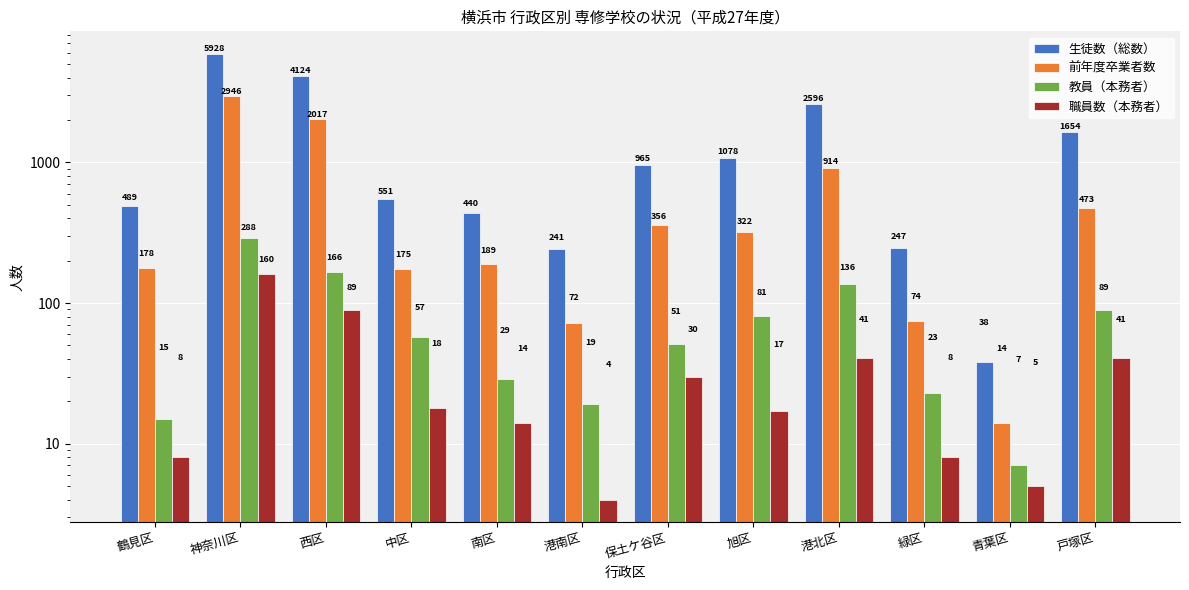

What is the average value of the 前年度卒業者数 series?

644